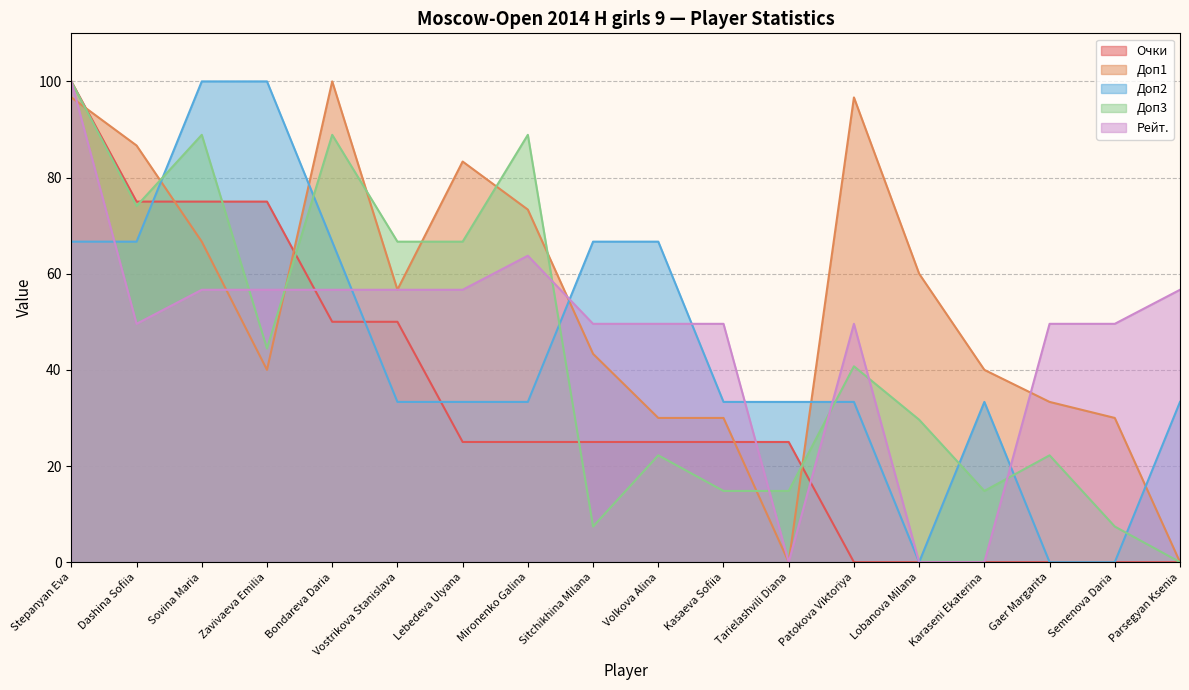

Does the chart display data point markers on the line(s)?

No